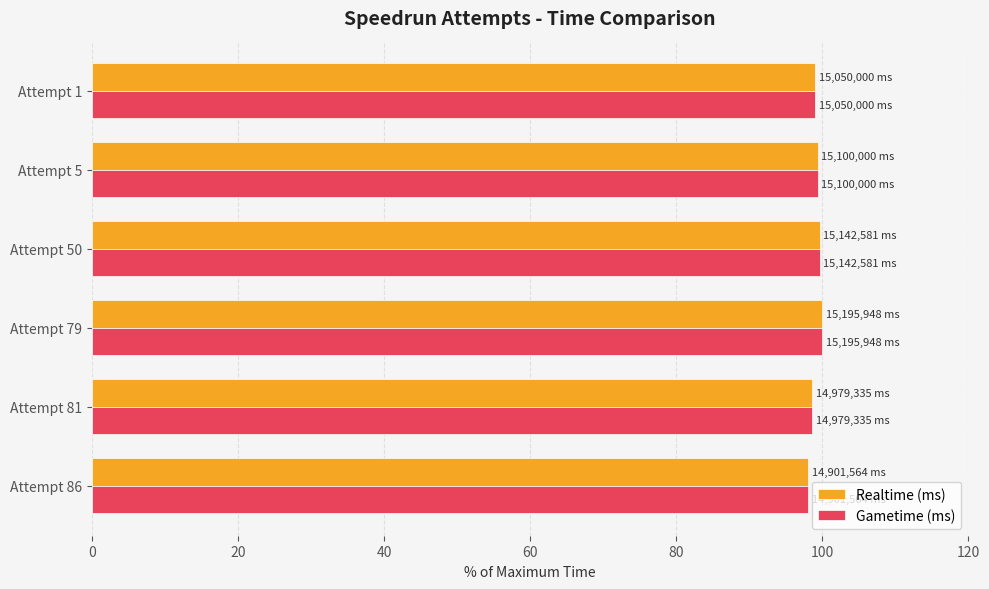

What is the maximum value shown in the chart?

100.0